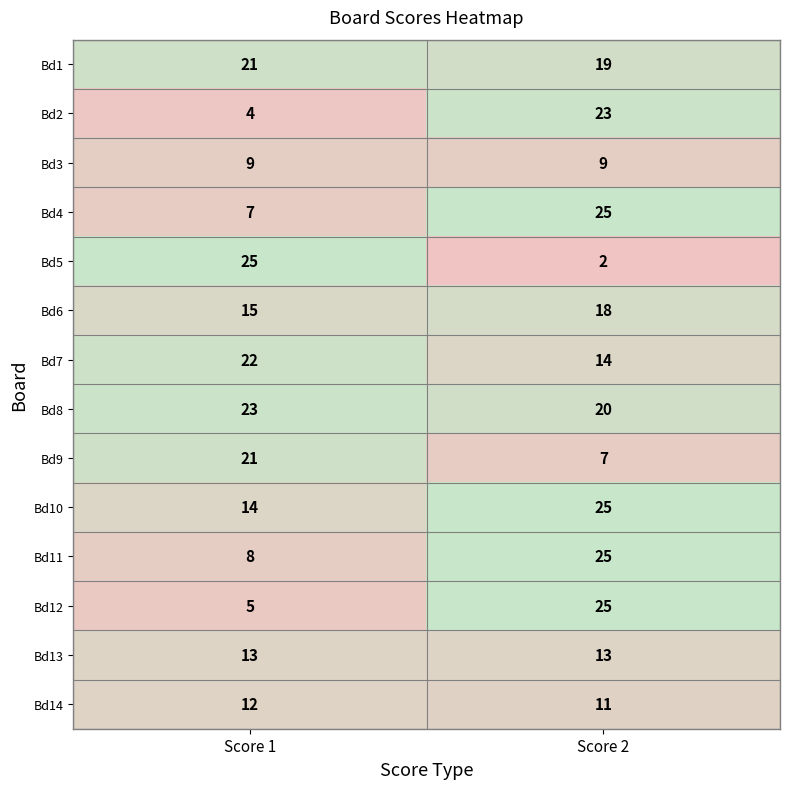

Reading right to left, list all the values displayed in this chart.

Bd1: Score 2=19	Score 1=21
Bd2: Score 2=23	Score 1=4
Bd3: Score 2=9	Score 1=9
Bd4: Score 2=25	Score 1=7
Bd5: Score 2=2	Score 1=25
Bd6: Score 2=18	Score 1=15
Bd7: Score 2=14	Score 1=22
Bd8: Score 2=20	Score 1=23
Bd9: Score 2=7	Score 1=21
Bd10: Score 2=25	Score 1=14
Bd11: Score 2=25	Score 1=8
Bd12: Score 2=25	Score 1=5
Bd13: Score 2=13	Score 1=13
Bd14: Score 2=11	Score 1=12